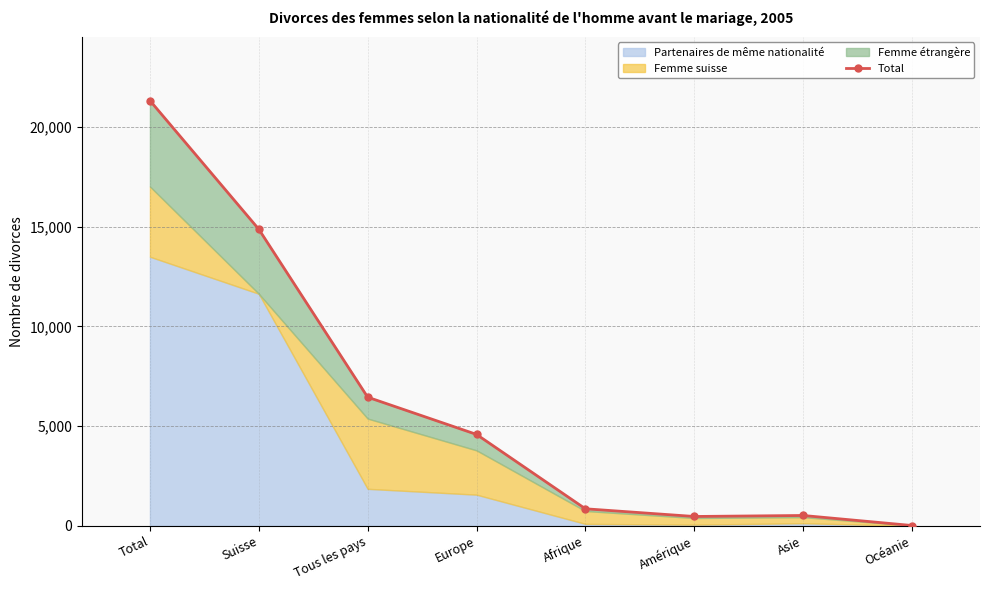

What is the change in value from Suisse to Afrique?

-14022